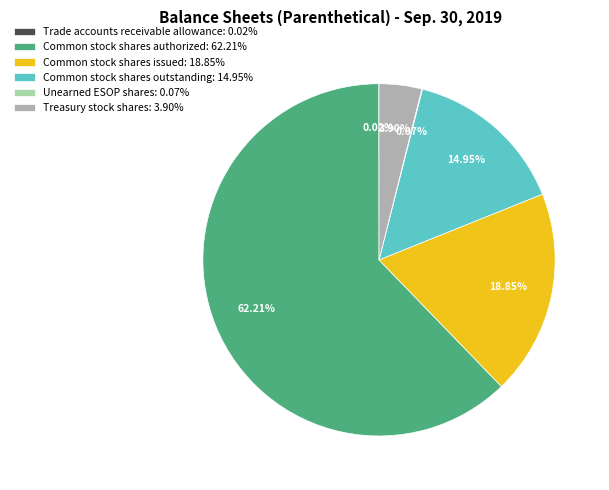

Does Common stock shares authorized: 62.21% represent more than half of the total?

Yes